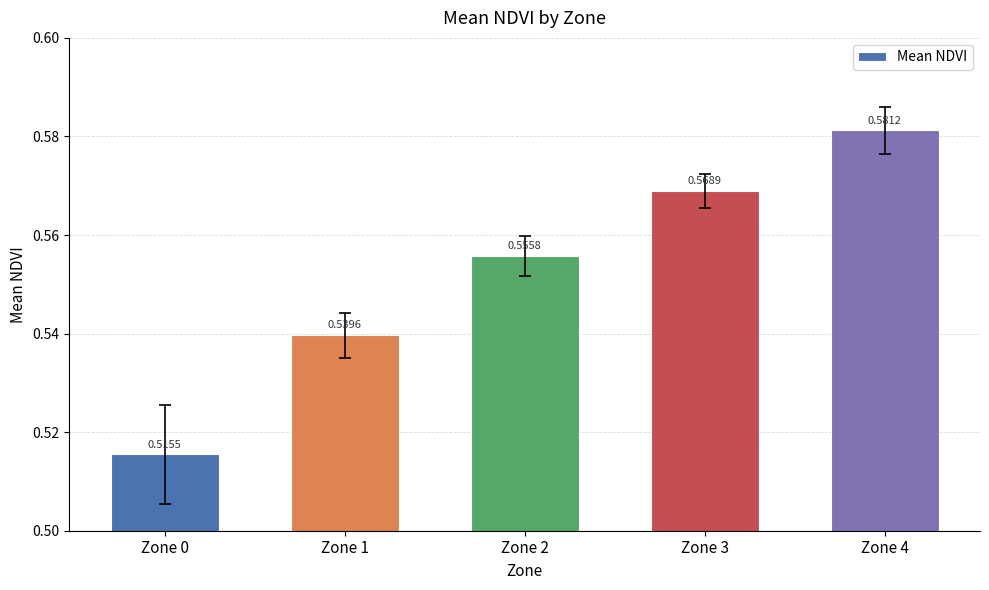

What is the sum of all values?

2.8